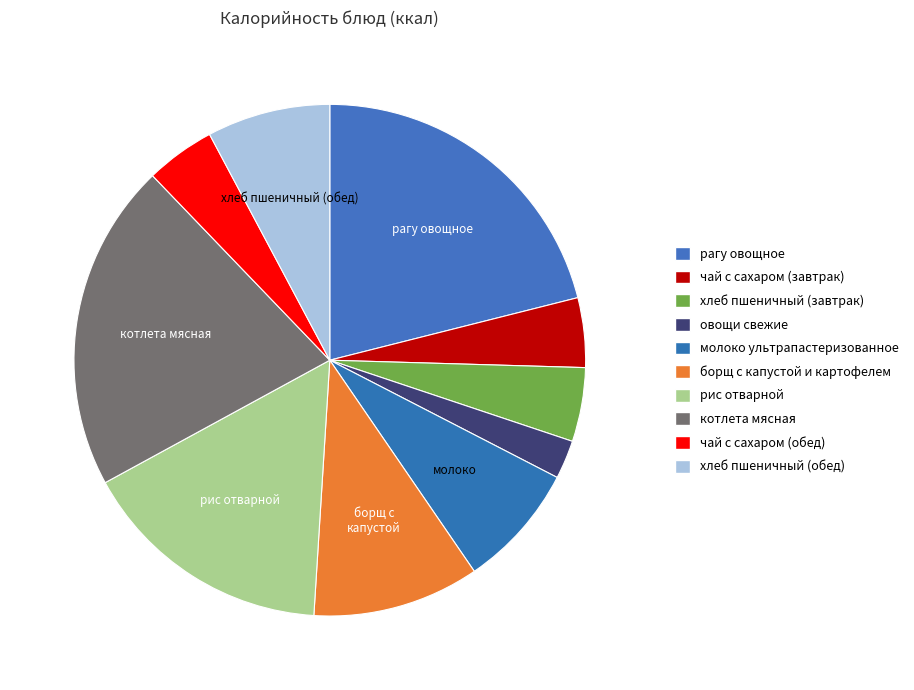

What is the largest slice in the pie chart?

рагу овощное